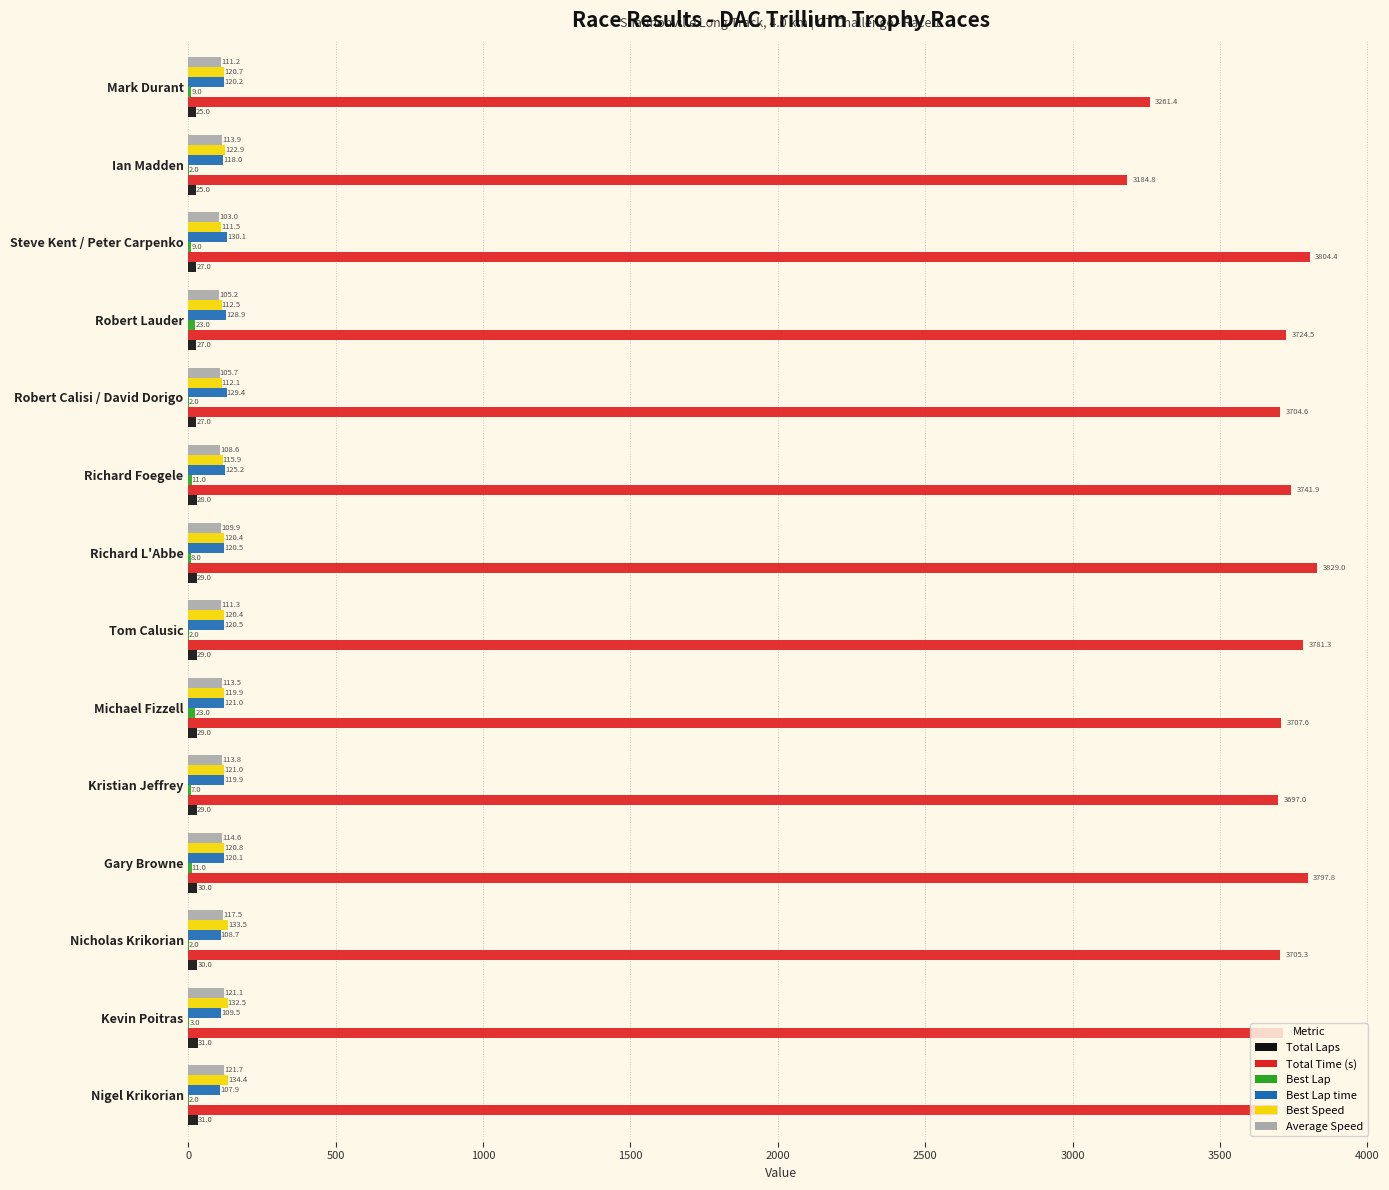

At which category is the sum across all series the highest?

Richard L'Abbe